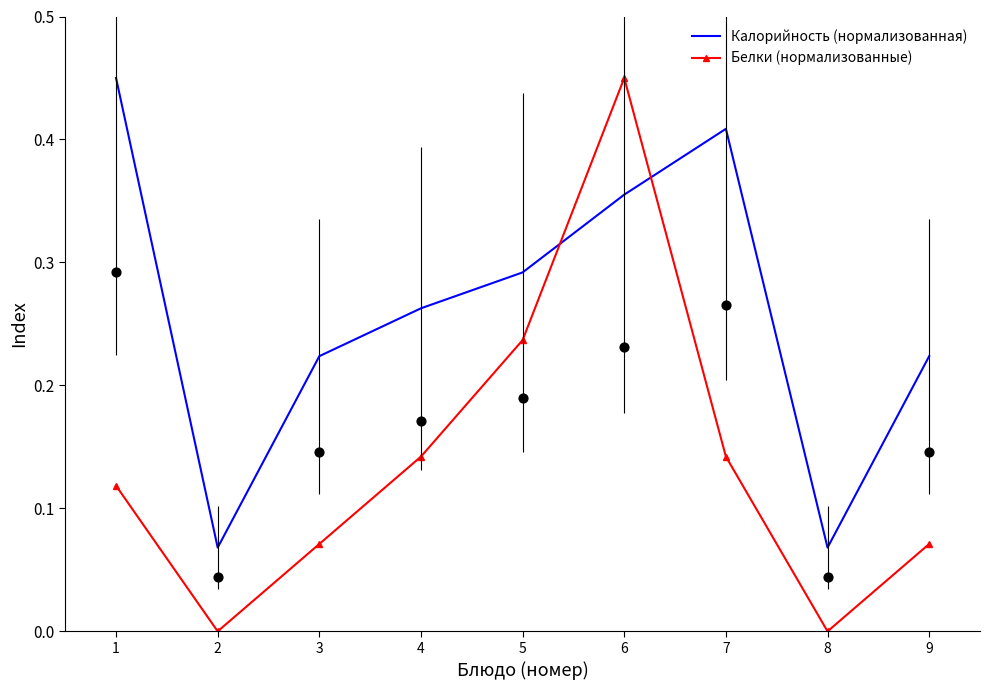

Which series has the largest total across all categories?

Калорийность (нормализованная)